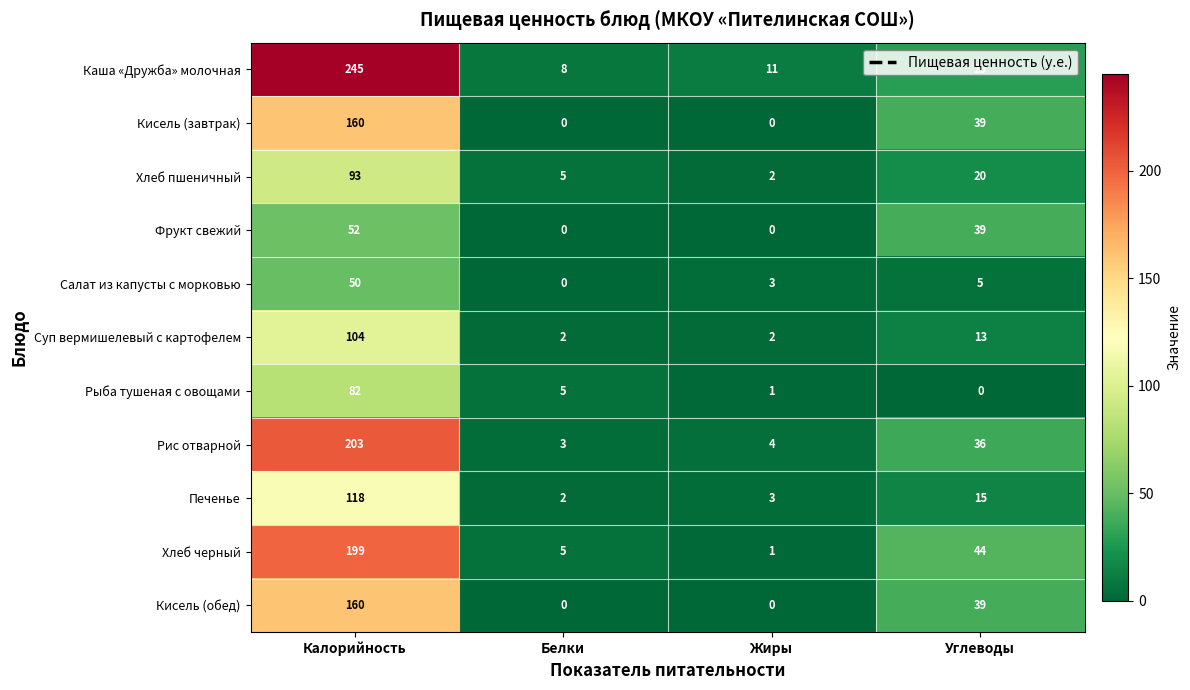

Between Жиры and Углеводы, which series saw the biggest shift?

Хлеб черный